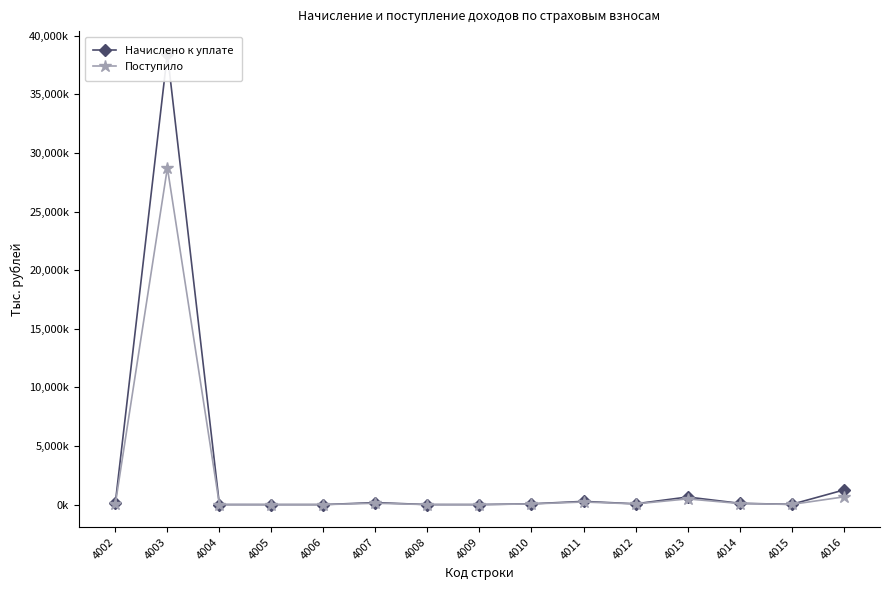

True or false: Начислено к уплате and Поступило cross at least once.

False